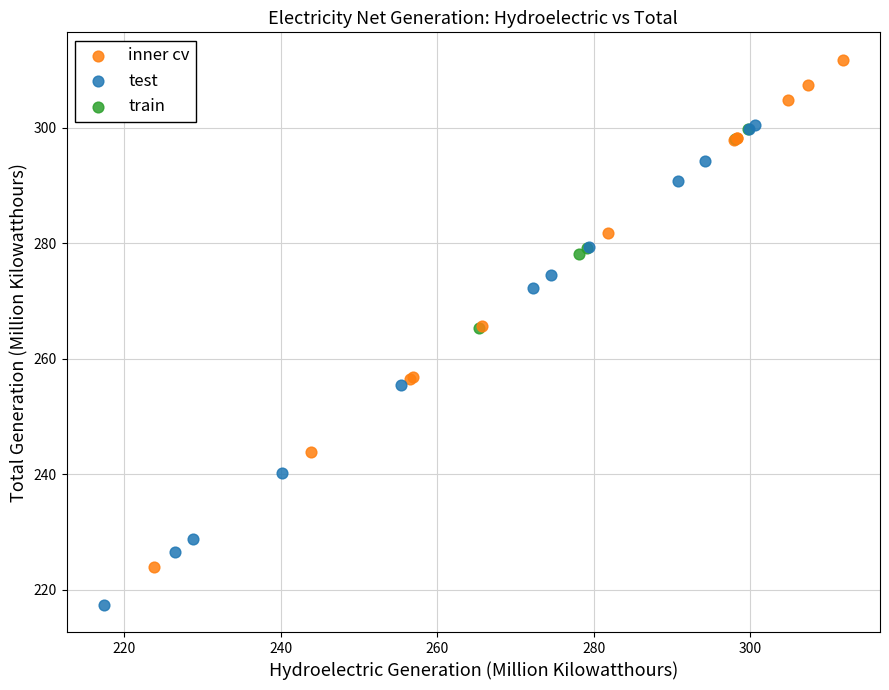

Which series contains the highest Y value?

inner cv